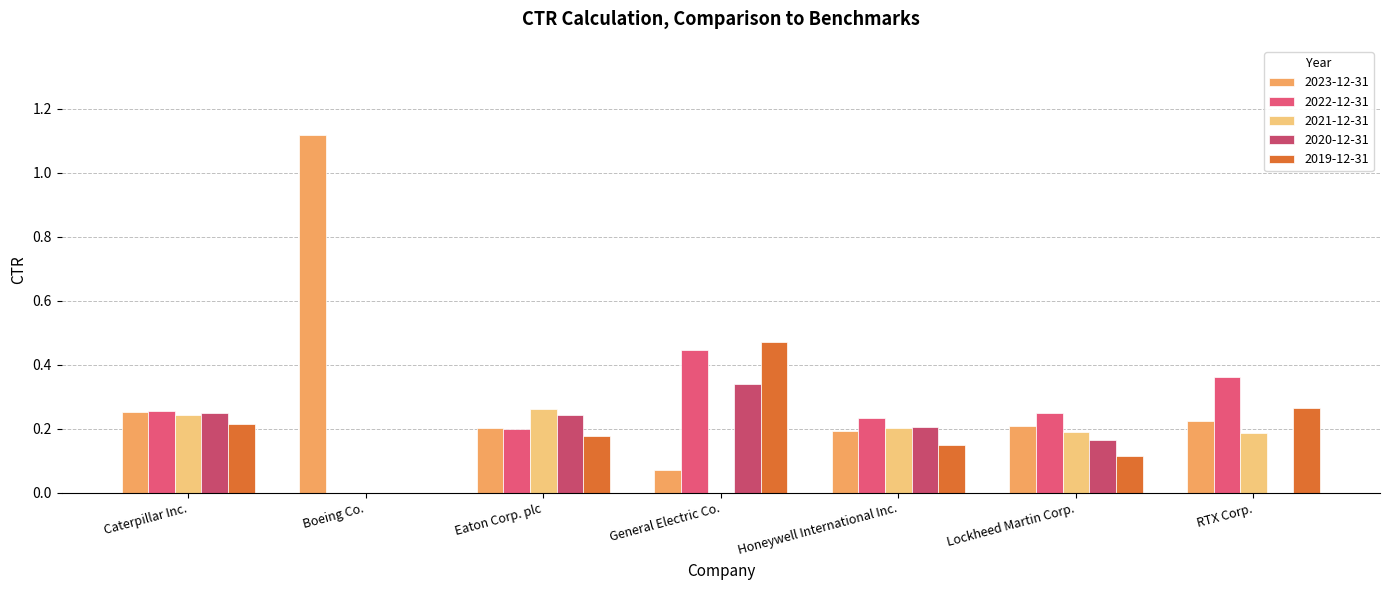

What is the total value across all series at Boeing Co.?

1.1